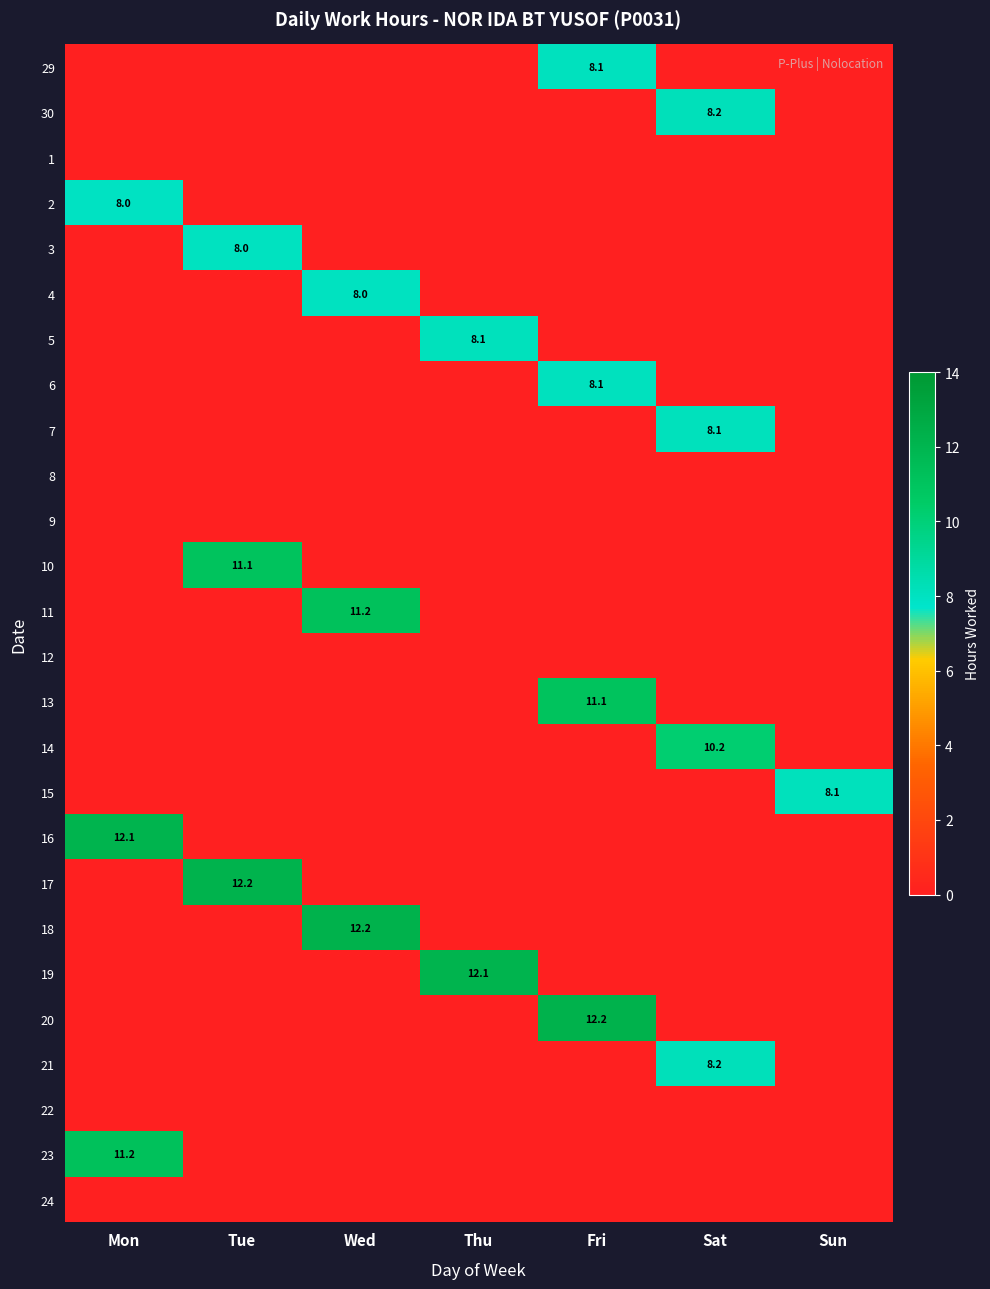

At which category is the sum across all series the highest?

Fri